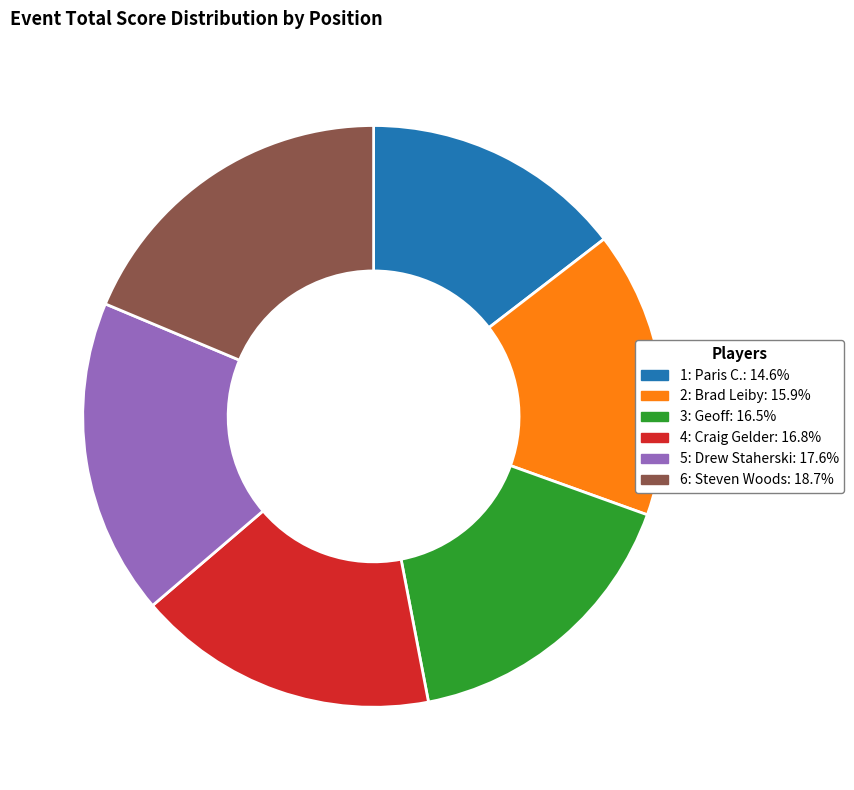

What is the ratio of the value at 6: Steven Woods: 18.7% to the value at 5: Drew Staherski: 17.6%?

1.1